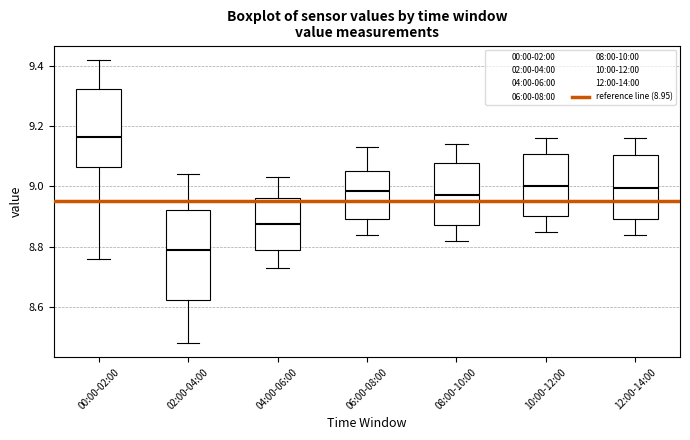

Reading left to right, read every box against the y-axis: the position of its median line, the range the box covers, and the ends of its whiskers. The values are not printed on the chart, so give them approximately, as read against the axis.

00:00-02:00: median 9.16, box 9.06 to 9.32, whiskers 8.76 to 9.42
02:00-04:00: median 8.80, box 8.62 to 8.92, whiskers 8.48 to 9.04
04:00-06:00: median 8.88, box 8.80 to 8.96, whiskers 8.74 to 9.04
06:00-08:00: median 8.98, box 8.90 to 9.06, whiskers 8.84 to 9.14
08:00-10:00: median 8.98, box 8.88 to 9.08, whiskers 8.82 to 9.14
10:00-12:00: median 9.00, box 8.90 to 9.10, whiskers 8.86 to 9.16
12:00-14:00: median 9.00, box 8.90 to 9.10, whiskers 8.84 to 9.16